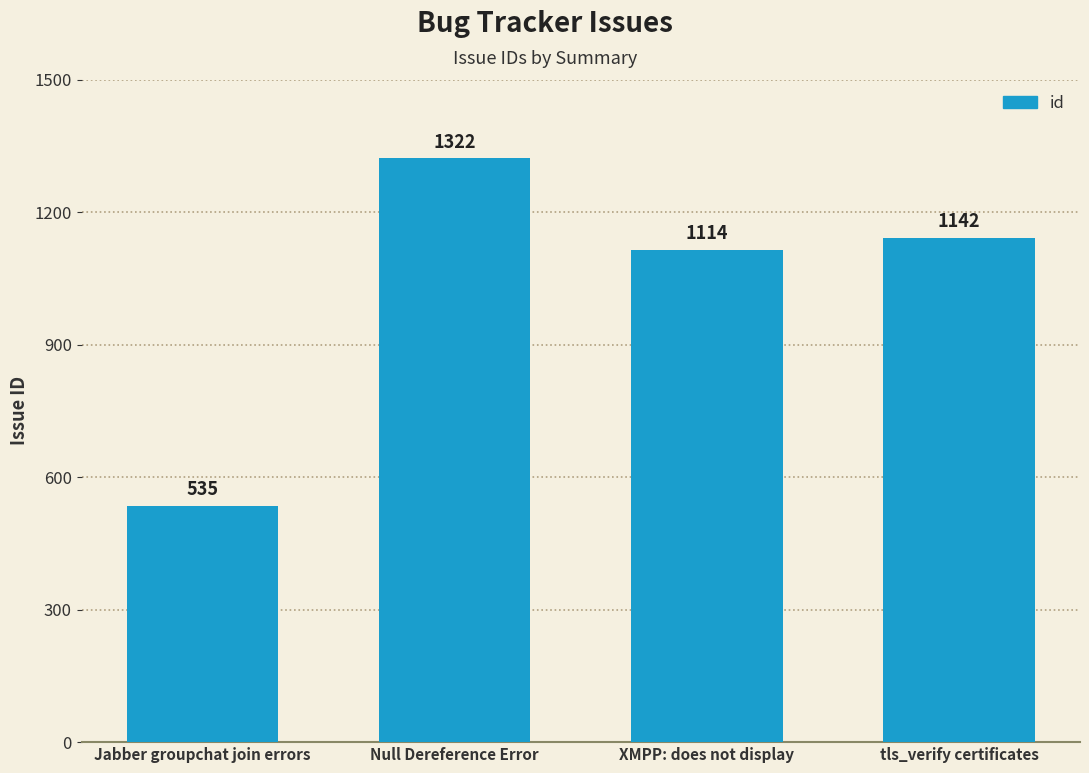

What is the change in value from Jabber groupchat join errors to Null Dereference Error?

+787